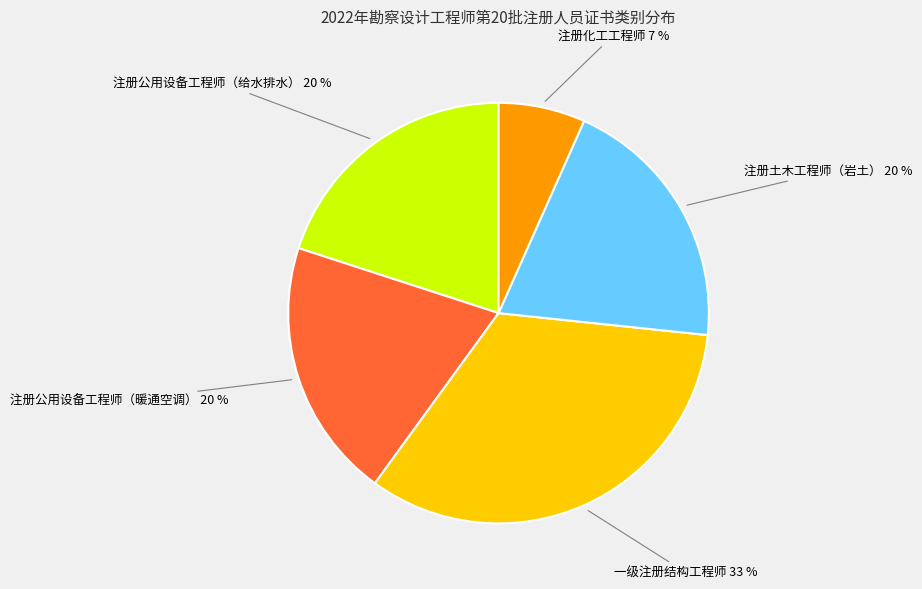

True or false: 注册化工工程师 accounts for 16% of the total.

False